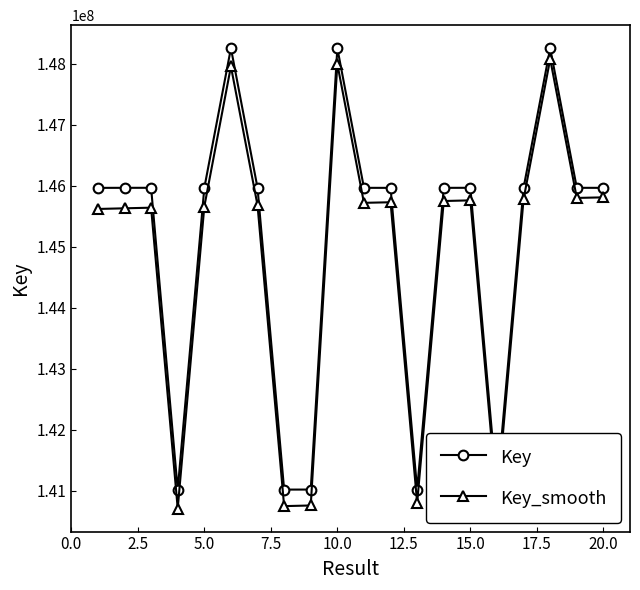

At how many categories does at least one series exceed 145101055?

15